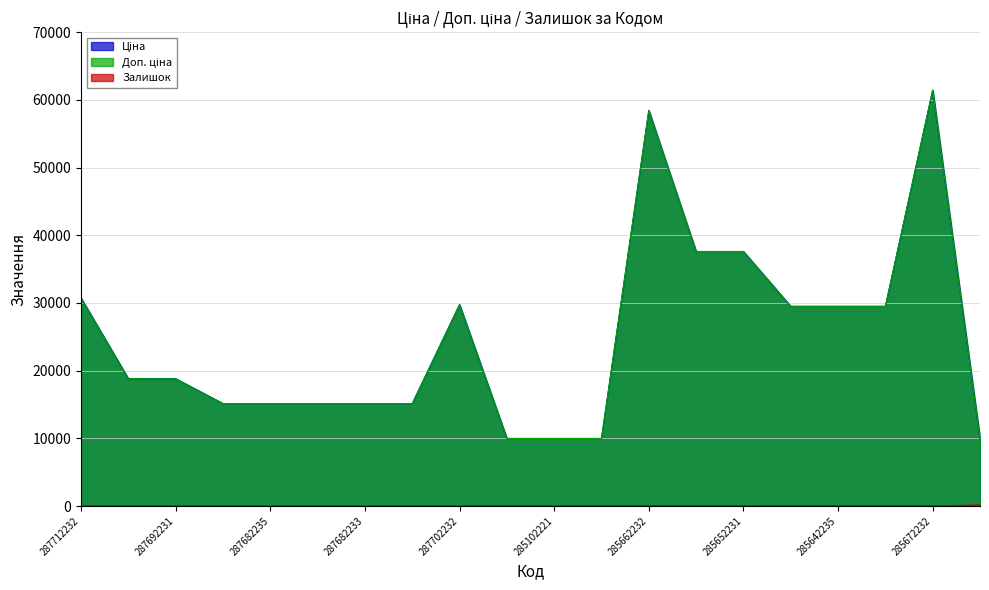

What are all the series names shown in the legend?

Ціна, Доп. ціна, Залишок